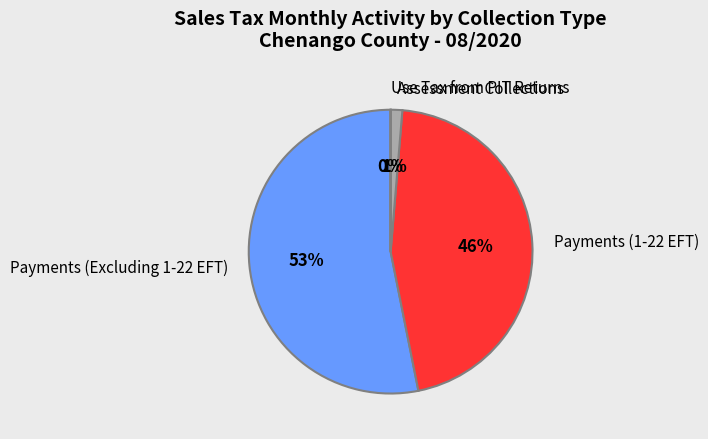

True or false: Payments (Excluding 1-22 EFT) accounts for 46% of the total.

False